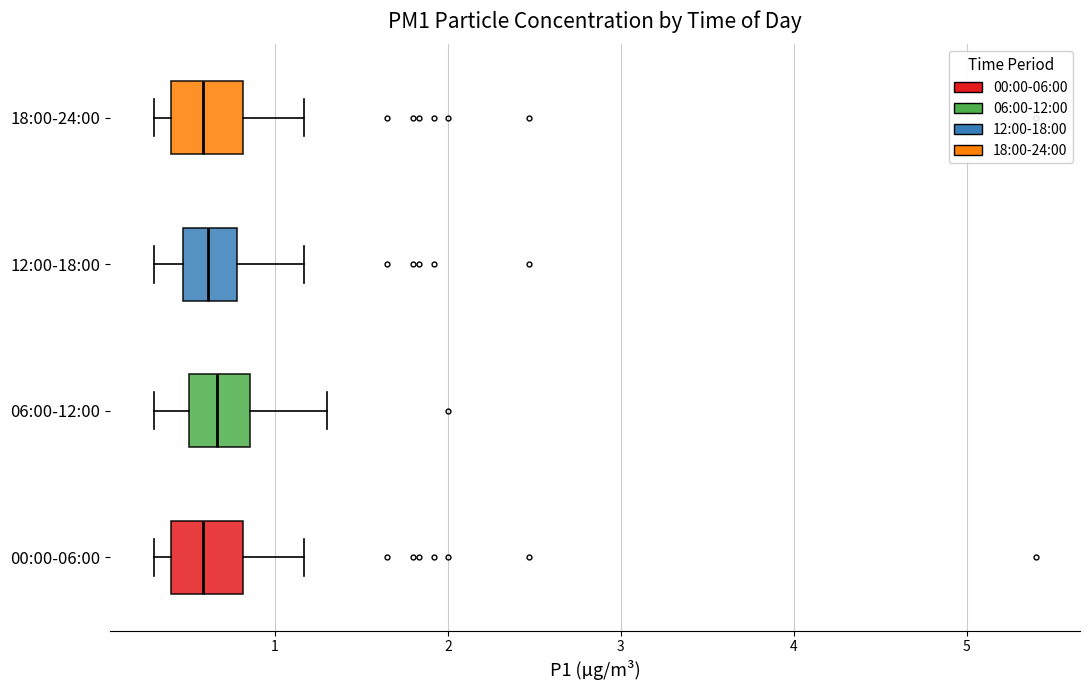

Reading bottom to top, transcribe this box plot: for each box, give where its median line is, the range the box spans, and where its two whiskers end, as read against the x-axis. The values are not printed on the chart, so give them approximately, as read against the axis.

00:00-06:00: median 0.6, box 0.4 to 0.8, whiskers 0.3 to 1.2
06:00-12:00: median 0.7, box 0.5 to 0.9, whiskers 0.3 to 1.3
12:00-18:00: median 0.6, box 0.5 to 0.8, whiskers 0.3 to 1.2
18:00-24:00: median 0.6, box 0.4 to 0.8, whiskers 0.3 to 1.2